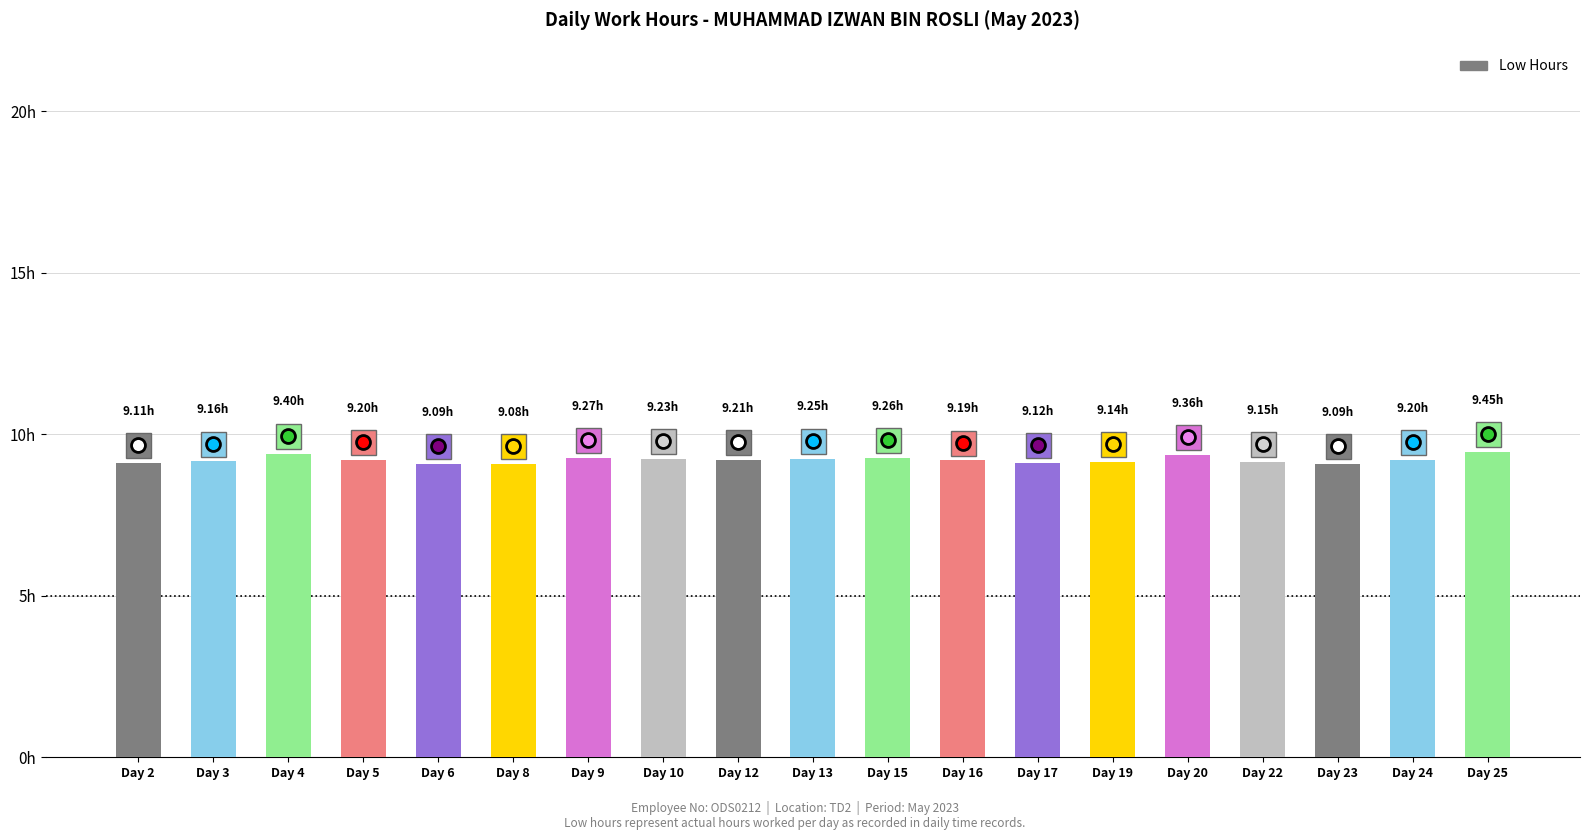

Does the chart contain any negative values?

No